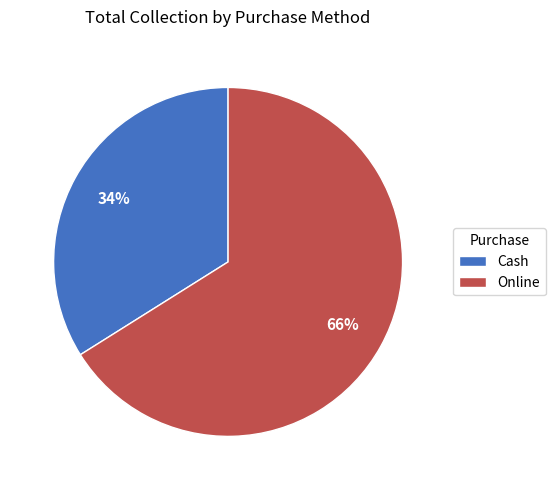

True or false: Online accounts for 56% of the total.

False